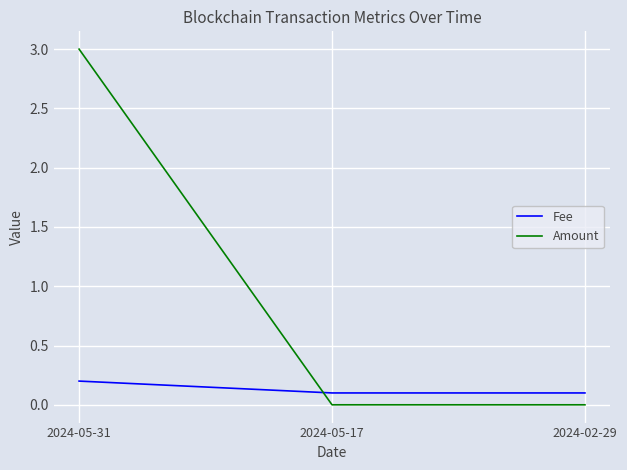

Reading left to right, extract all data points from this chart.

Fee: 2024-05-31=0.2	2024-05-17=0.1	2024-02-29=0.1
Amount: 2024-05-31=3.0	2024-05-17=0.0	2024-02-29=0.0